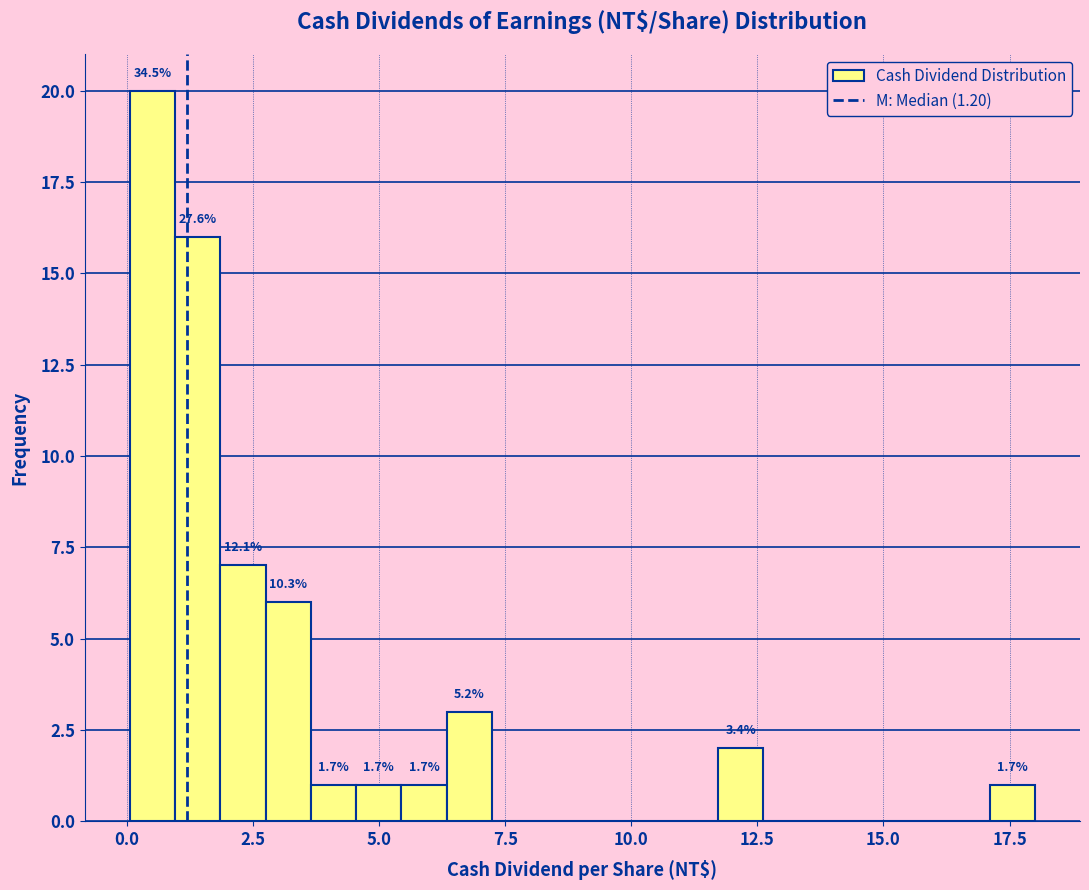

Around what value on the x-axis is the tallest bar? Give the approximate position of its centre, as read against the axis.

0.5